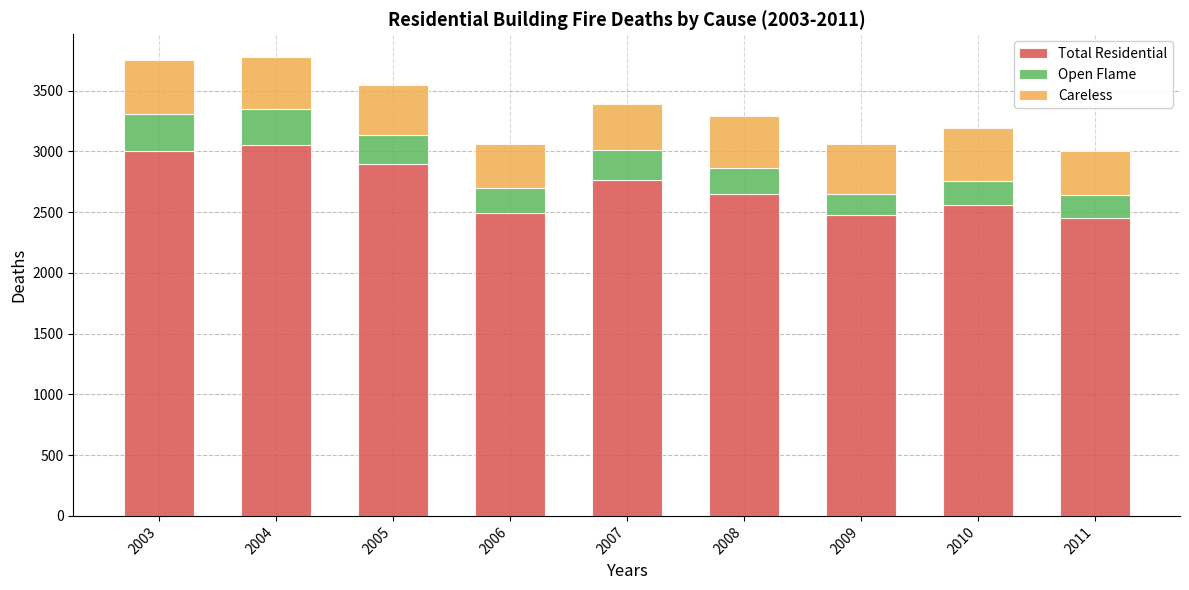

What is the minimum value for Total Residential?

2450